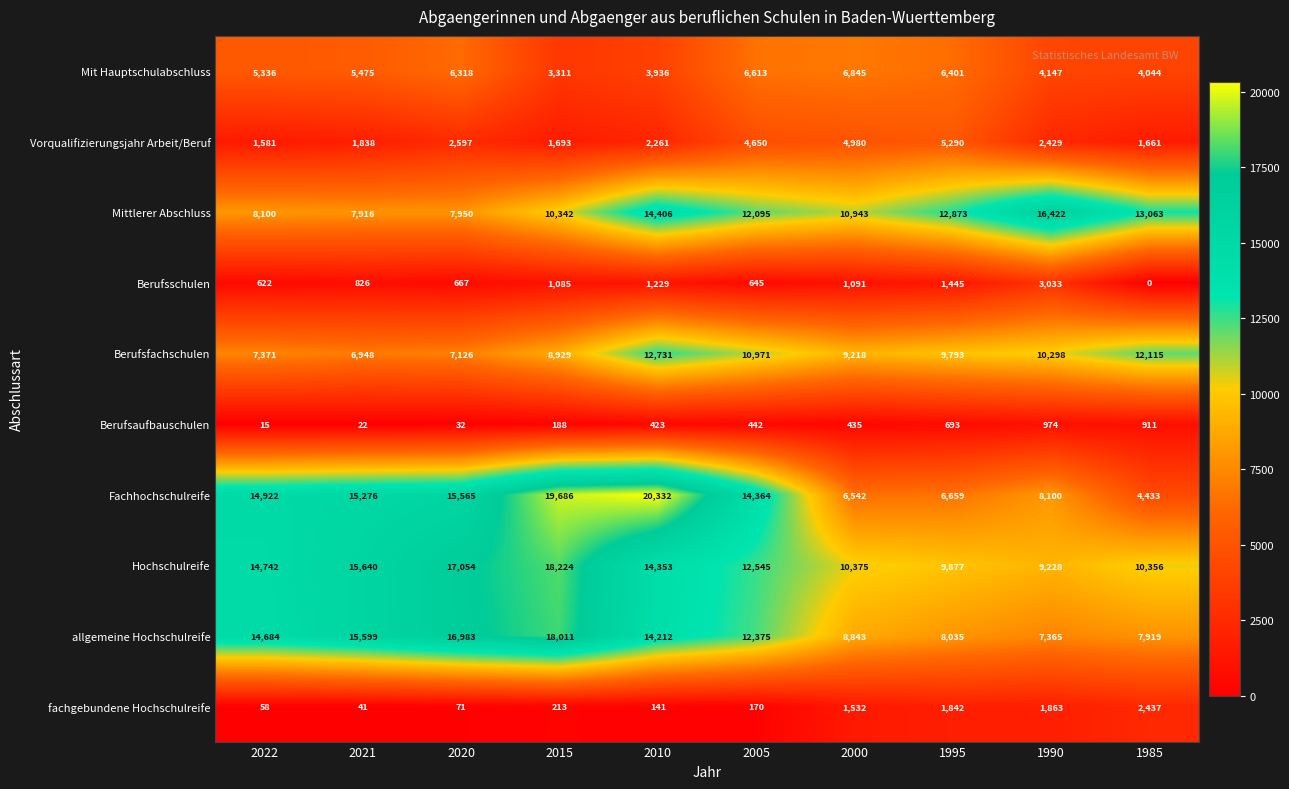

Which series has the largest range (max minus min)?

Fachhochschulreife